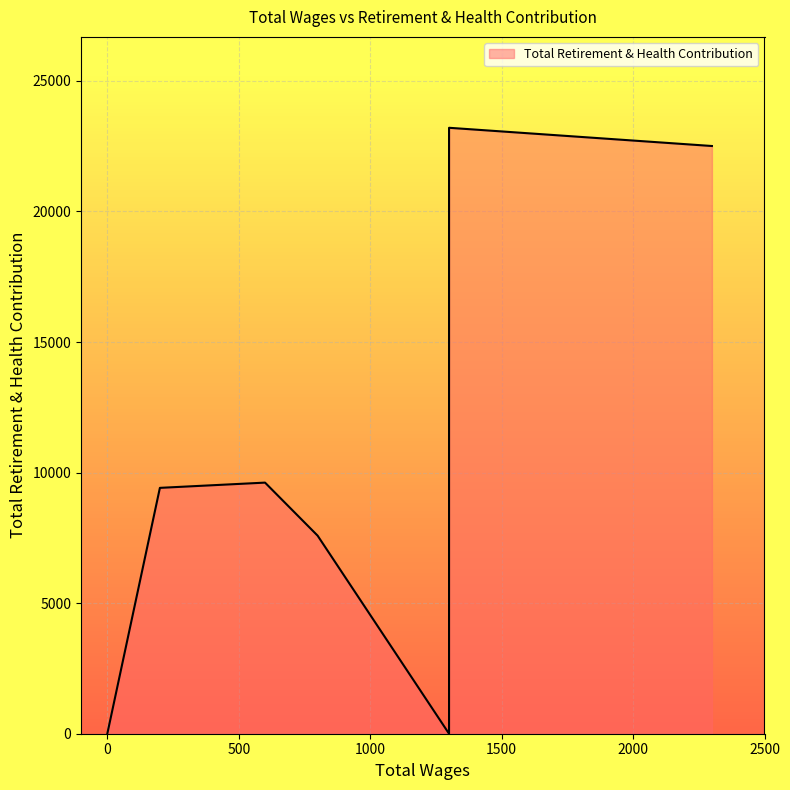

How many lines are shown in the chart?

1